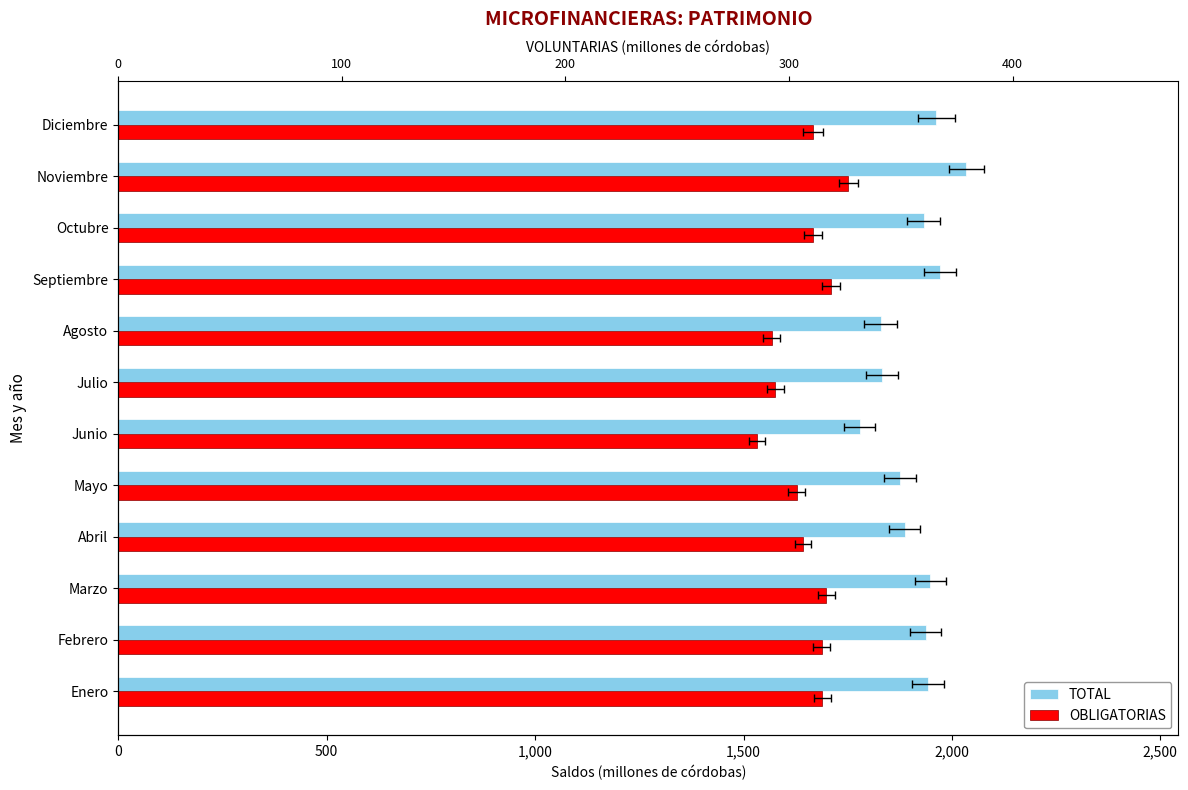

Between Enero and Febrero, which series saw the biggest shift?

TOTAL